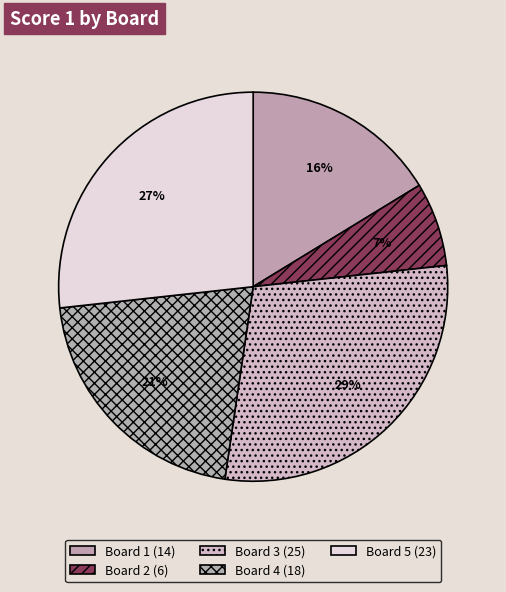

How many segments does this pie chart have?

5